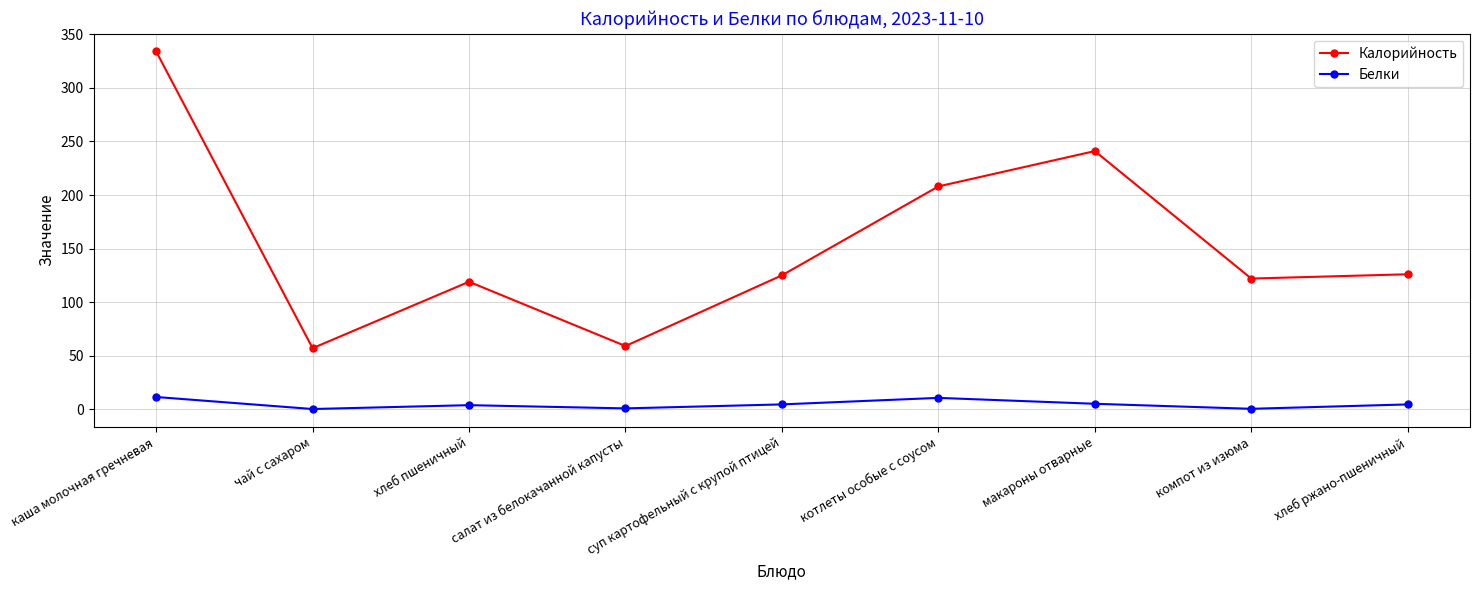

True or false: Белки and Калорийность intersect in this chart.

False